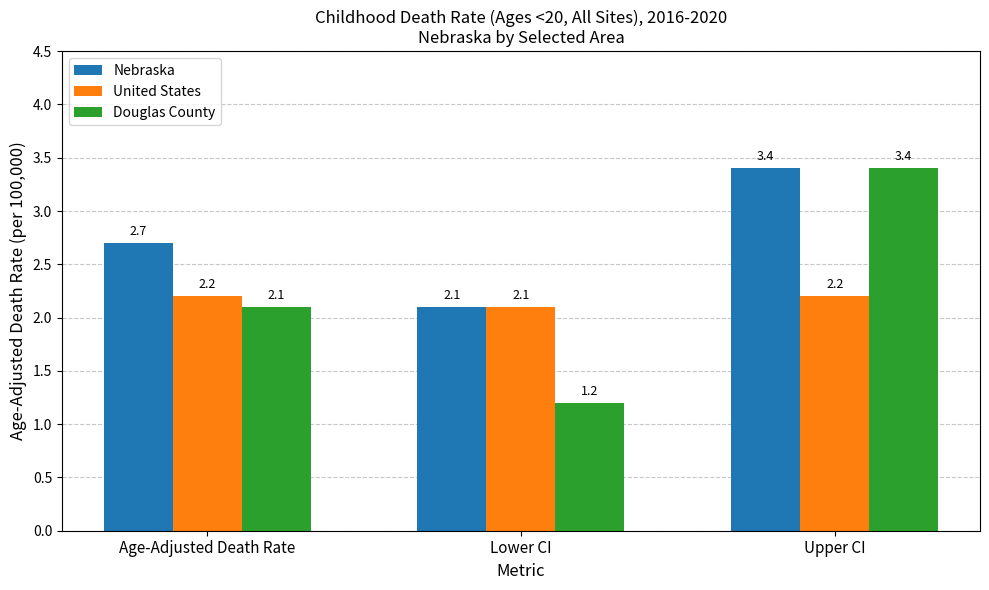

Rank the categories by Nebraska value from lowest to highest.

Lower CI, Age-Adjusted Death Rate, Upper CI